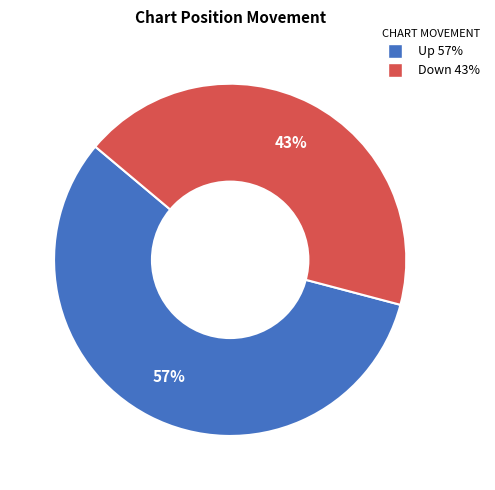

Does any single category account for the majority?

Yes